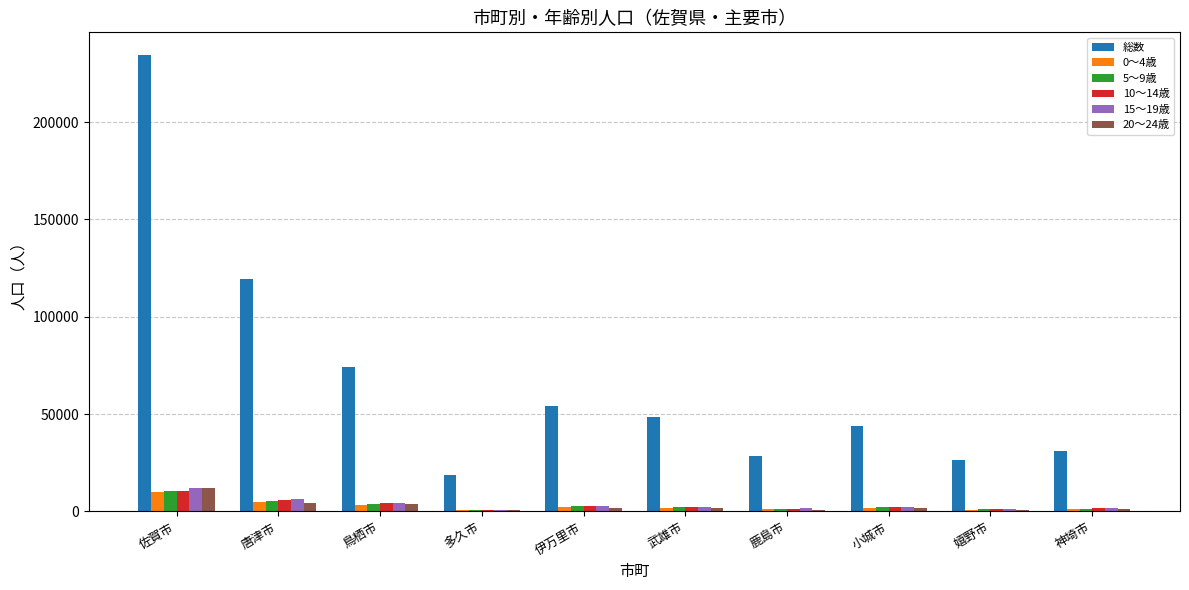

The 総数 series shows 74137 at 鳥栖市. True or false?

True